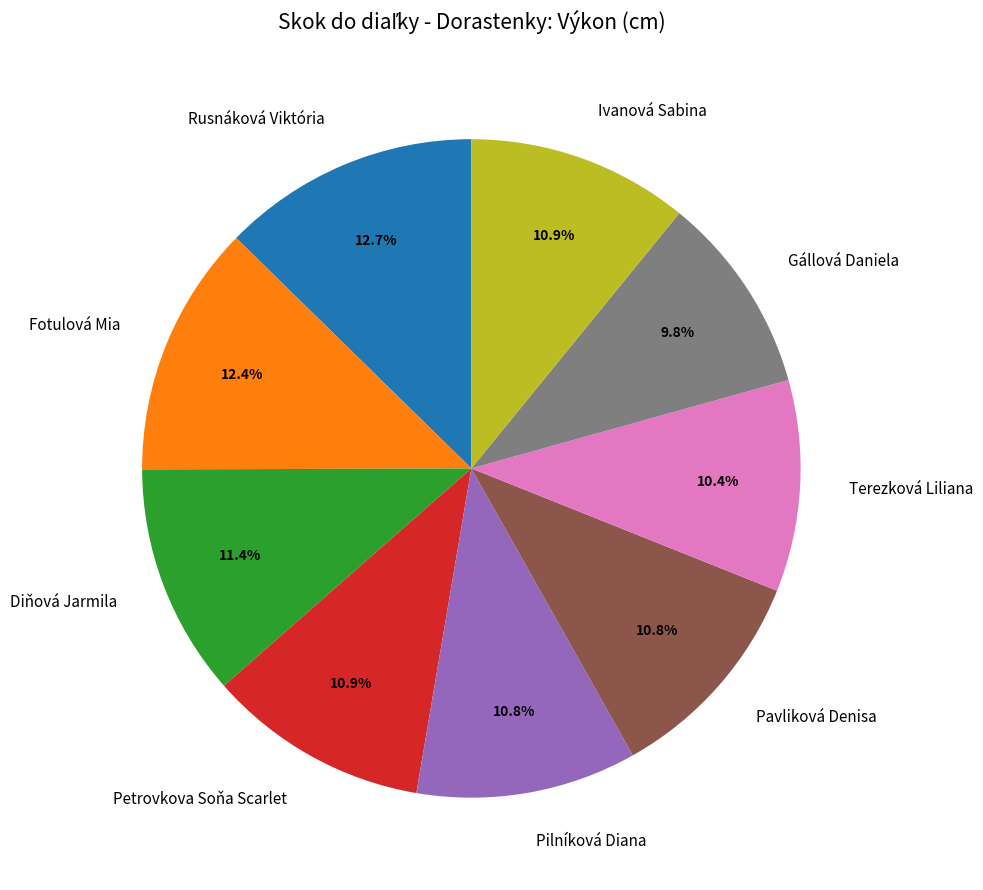

What is the ratio of the value at Fotulová Mia to the value at Petrovkova Soňa Scarlet?

1.1